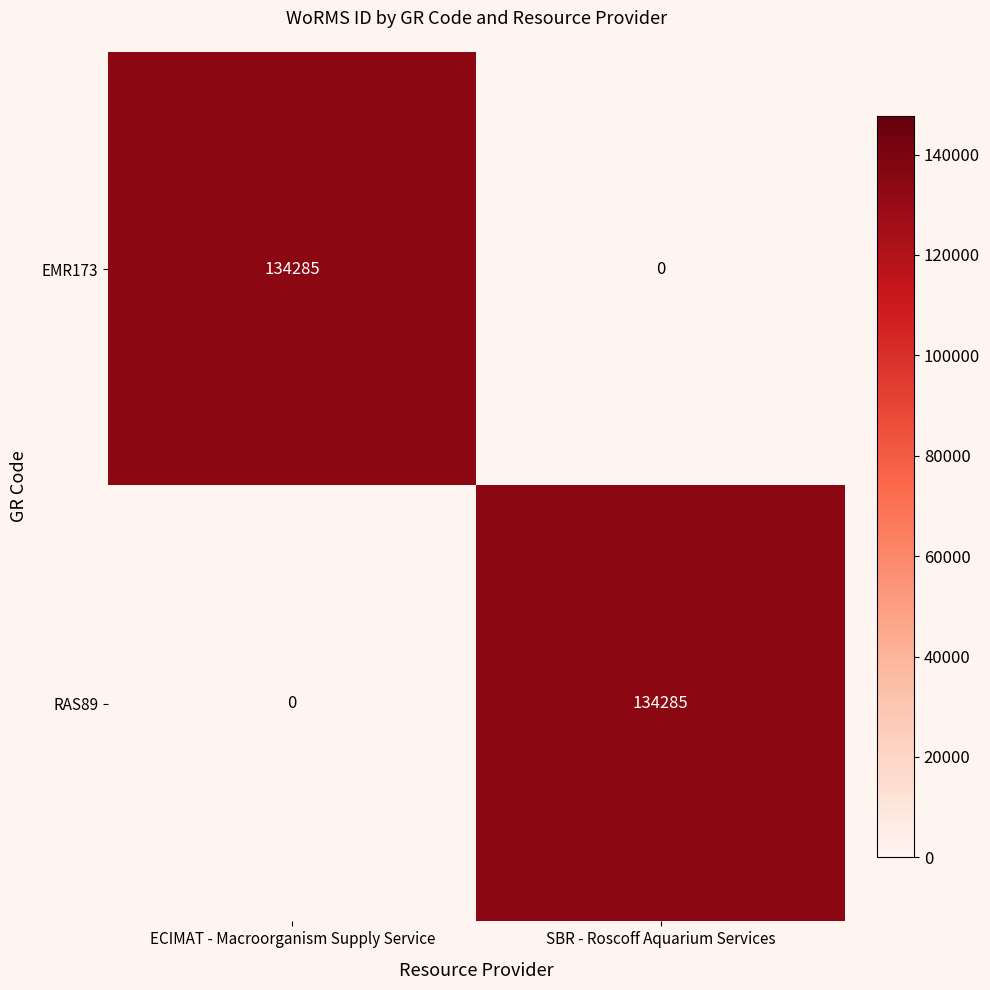

What is the difference between the maximum and minimum values in the RAS89 series?

134285